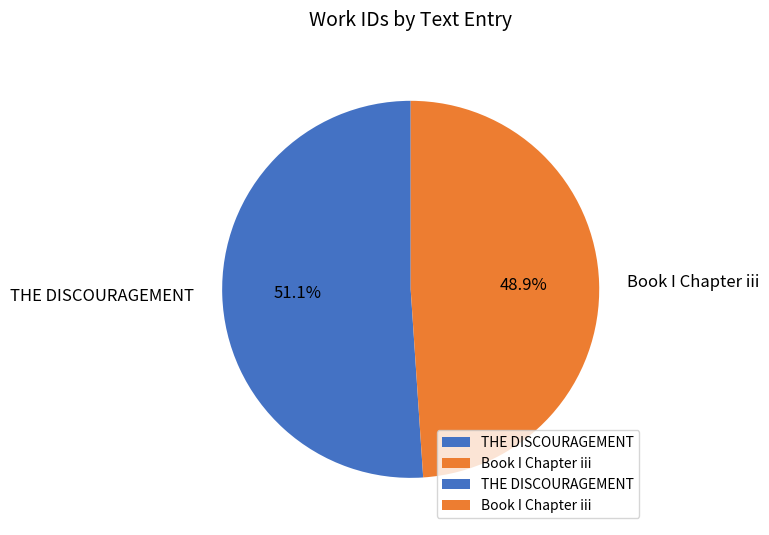

How many slices are in this pie chart?

2